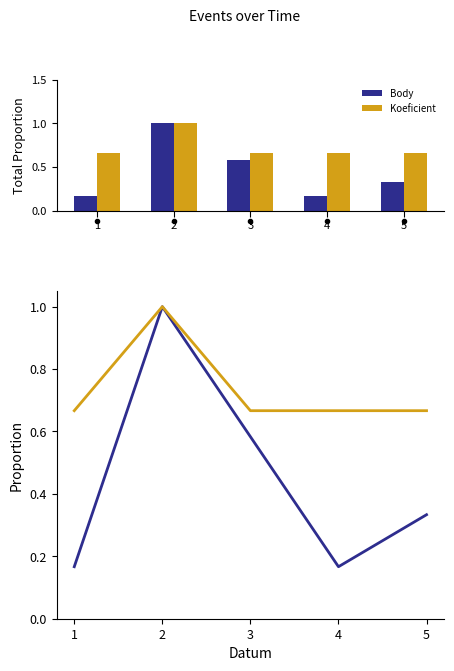

The value of Body at 5 is 0.3. True or false?

True